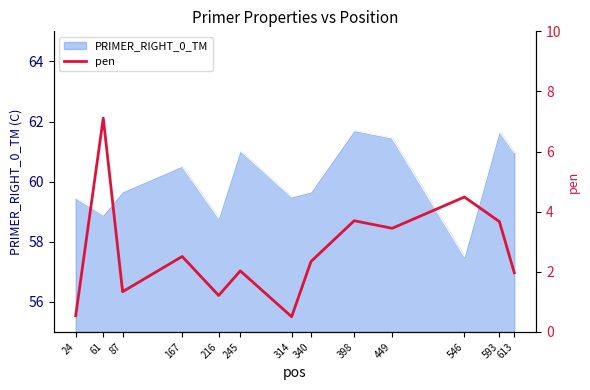

The PRIMER_RIGHT_0_TM series shows 61.0 at 245. True or false?

True